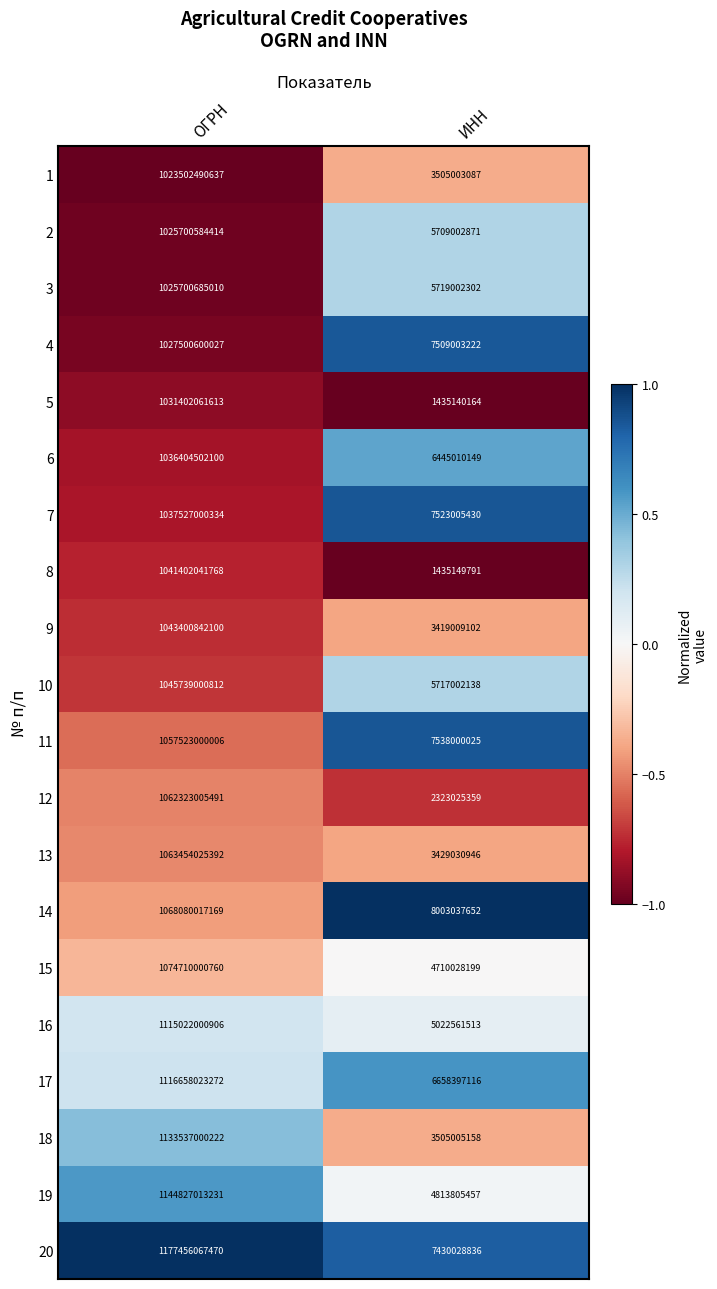

How many data points in 3 are less than 1025700685010?

1